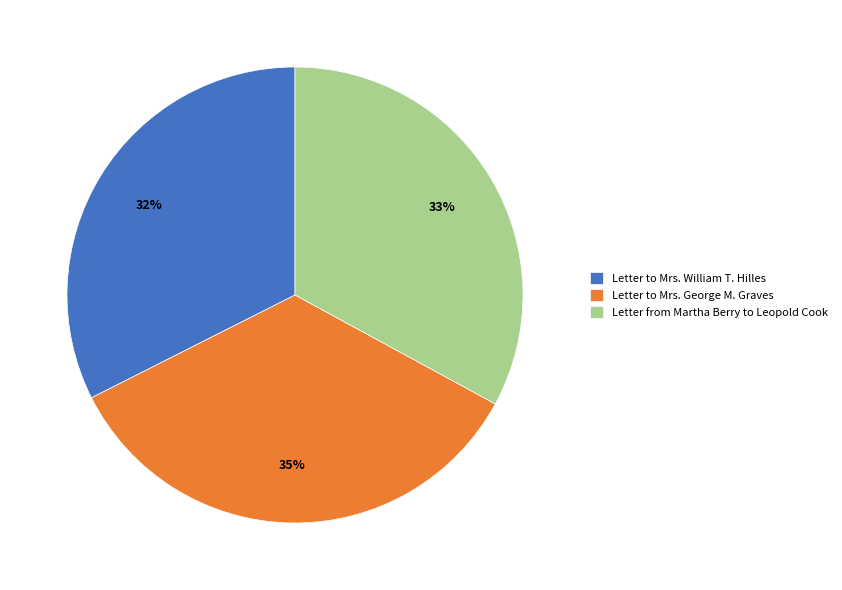

Which has a higher value, Letter from Martha Berry to Leopold Cook or Letter to Mrs. George M. Graves?

Letter to Mrs. George M. Graves